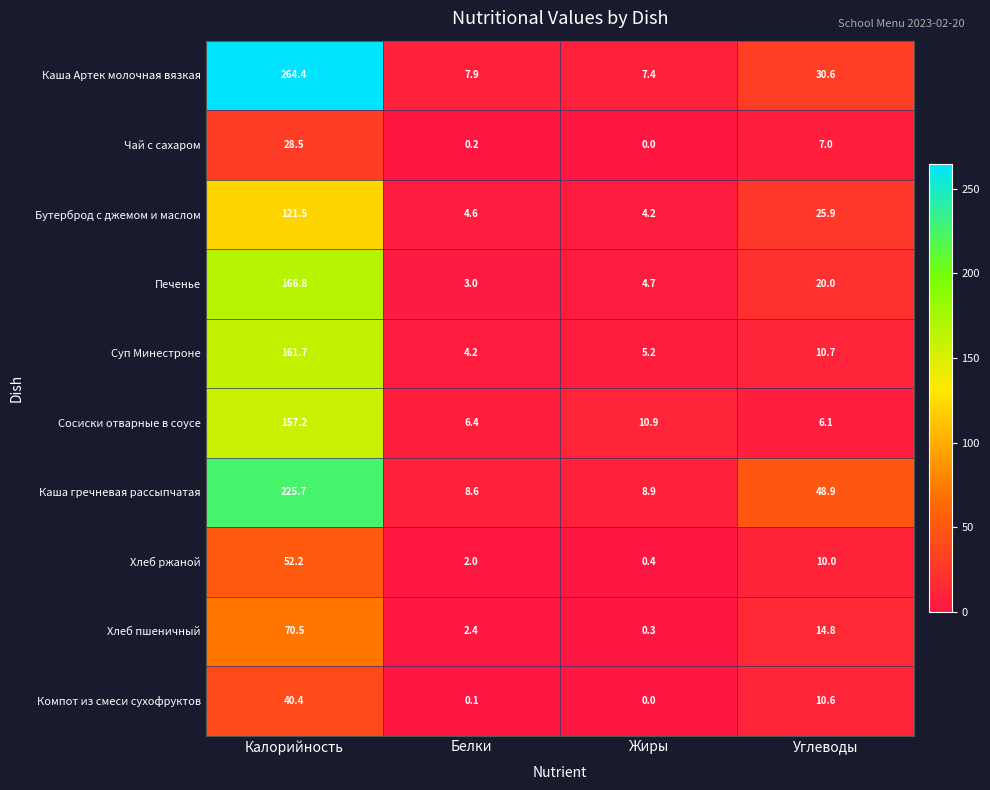

At which label does Каша гречневая рассыпчатая first exceed 48?

Калорийность